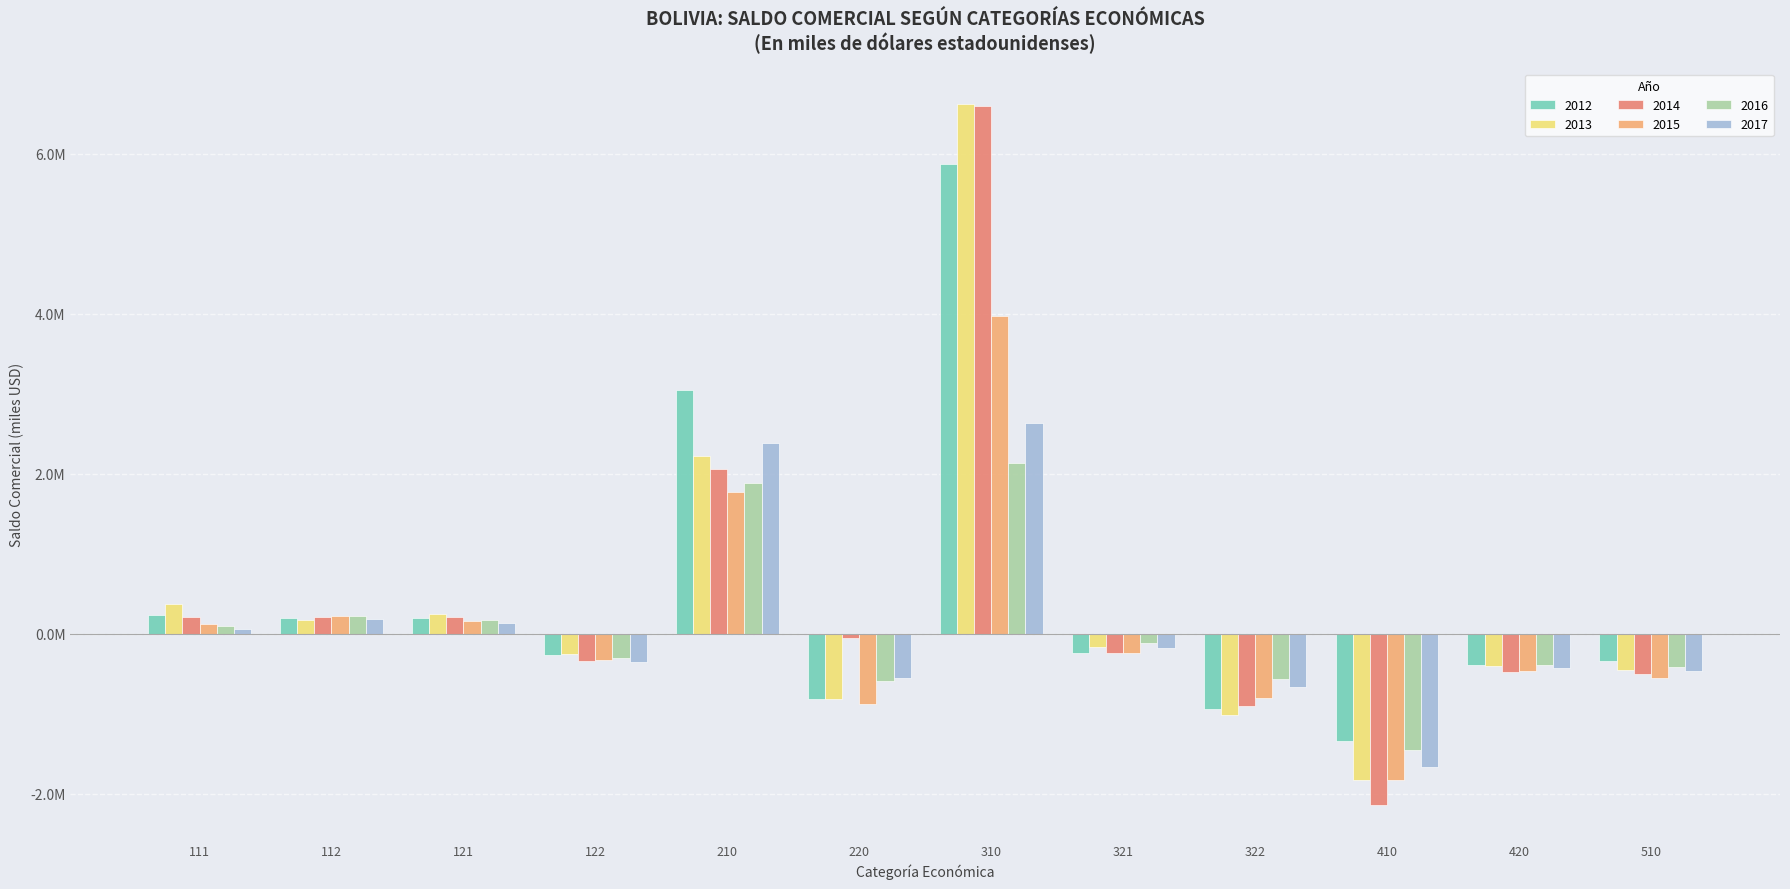

At which category does the chart reach its minimum across all series?

410